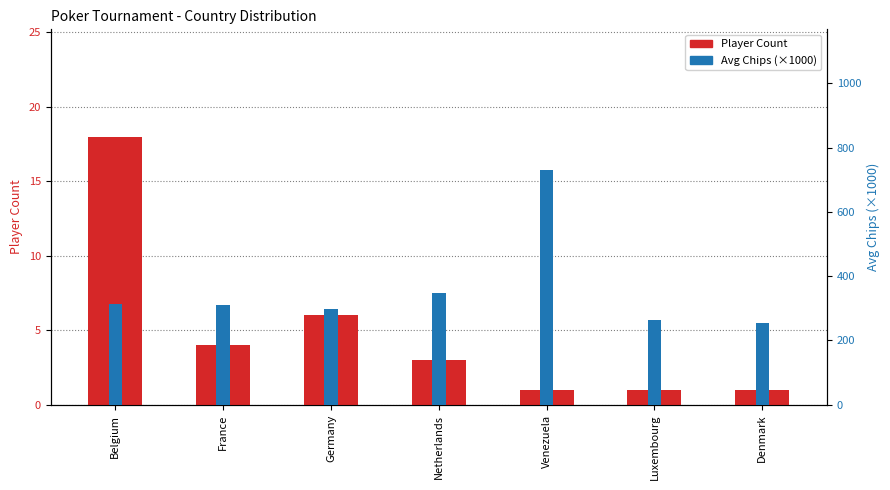

At Denmark, list the series in order from largest to smallest.

Avg Chips (×1000), Player Count